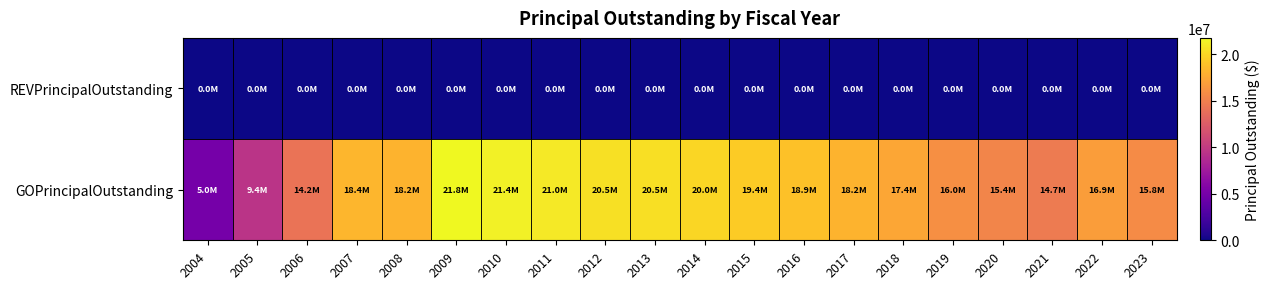

What is the difference between the highest and lowest values at 2008?

18155000